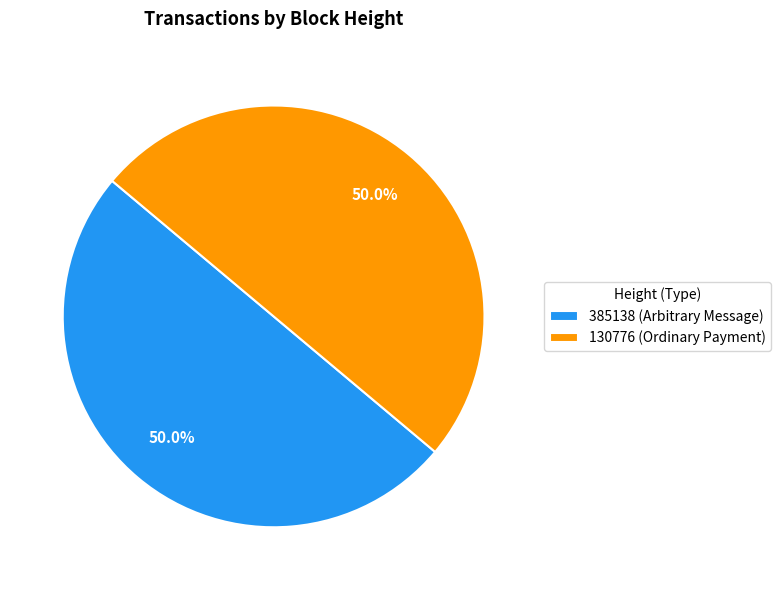

How many segments does this pie chart have?

2